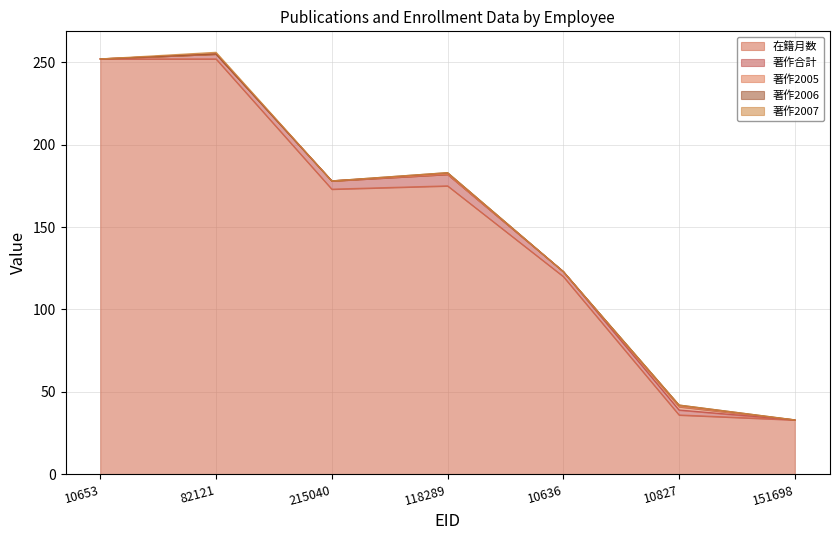

Which category has the highest value in the 著作2006 series?

118289